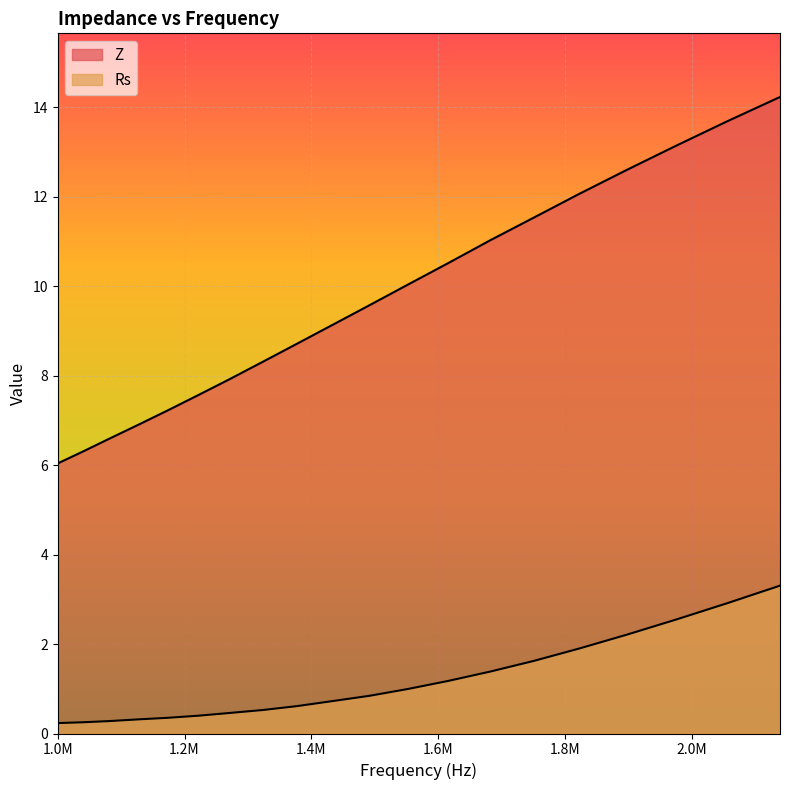

True or false: Z and Rs cross at least once.

False